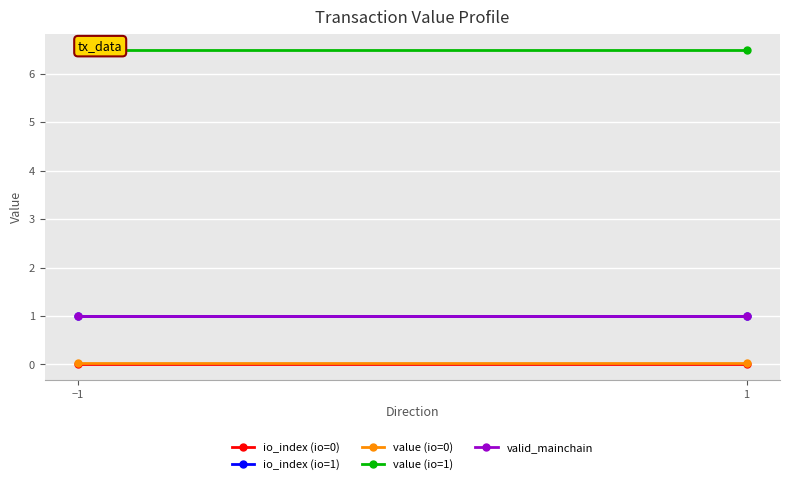

What is the sum of all valid_mainchain values?

2.0